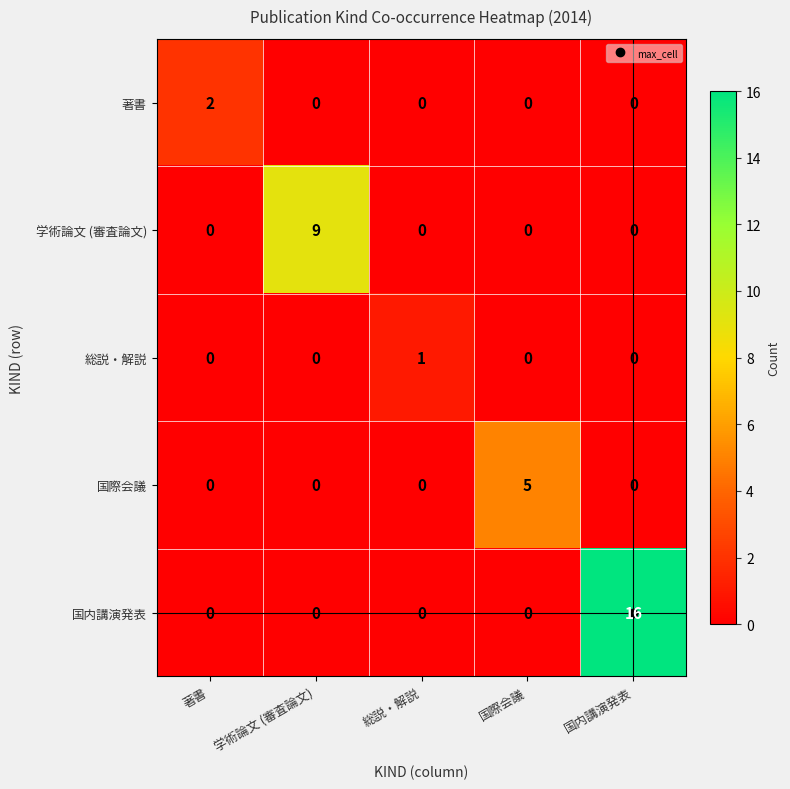

At which category is the sum across all series the highest?

国内講演発表